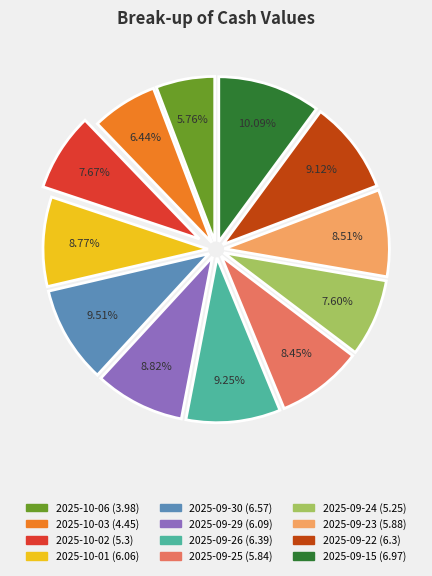

The 2025-10-02 slice represents 16% of the pie. True or false?

False